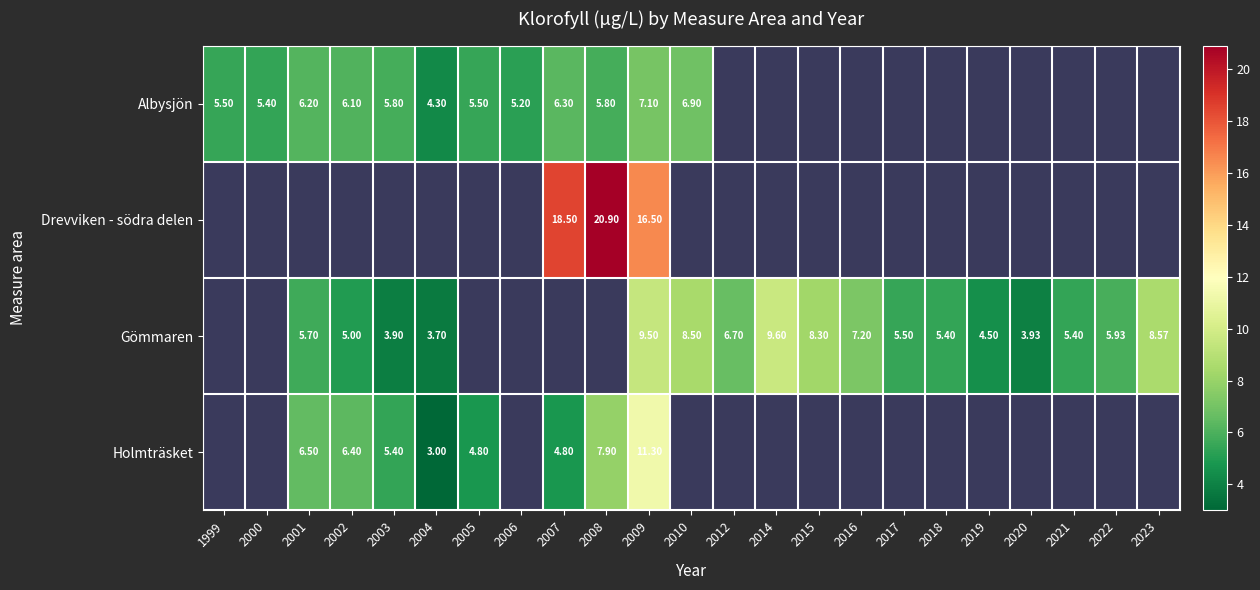

Is it true that row_2 equals 9.6 at 2014?

True